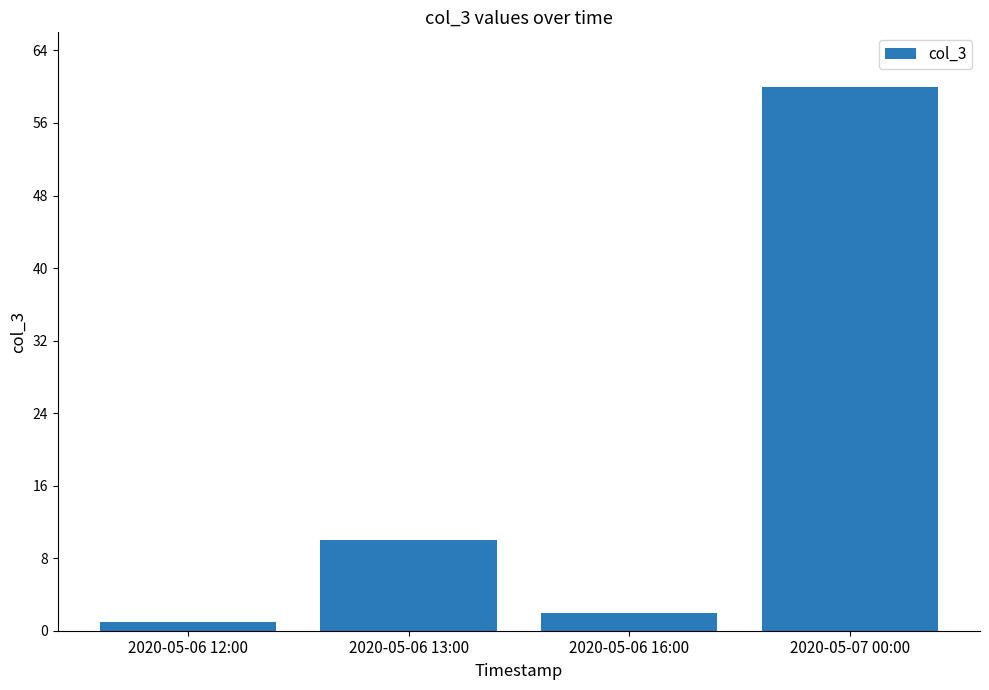

What is the minimum value shown in the chart?

1